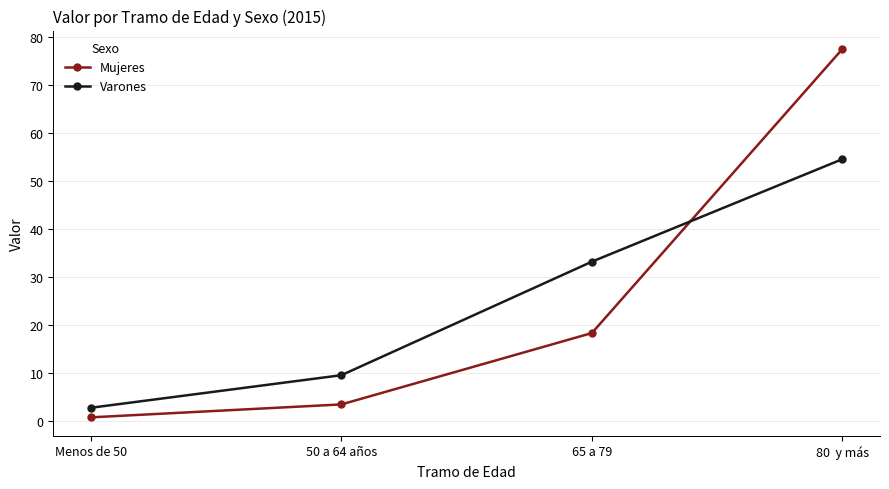

Reading right to left, list all the values displayed in this chart.

Mujeres: 77.6	18.3	3.4	0.7
Varones: 54.6	33.2	9.5	2.7